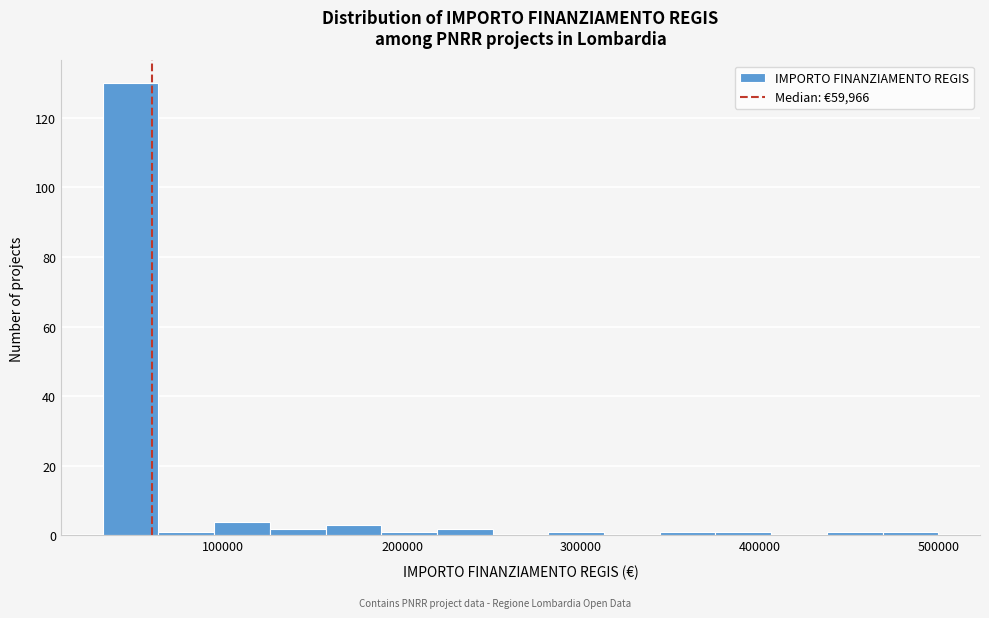

Around what value on the x-axis is the tallest bar? Give the approximate position of its centre, as read against the axis.

50000